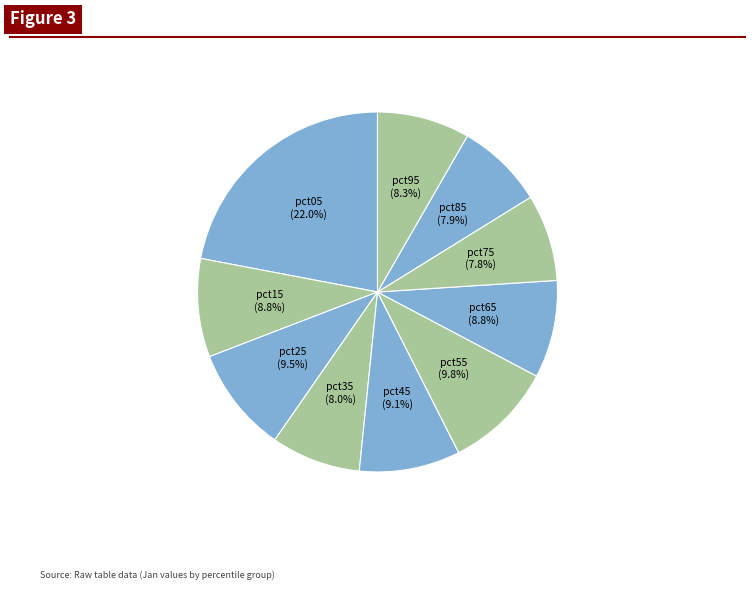

To the nearest percent, what is the combined percentage of pct65 and pct95?

17%